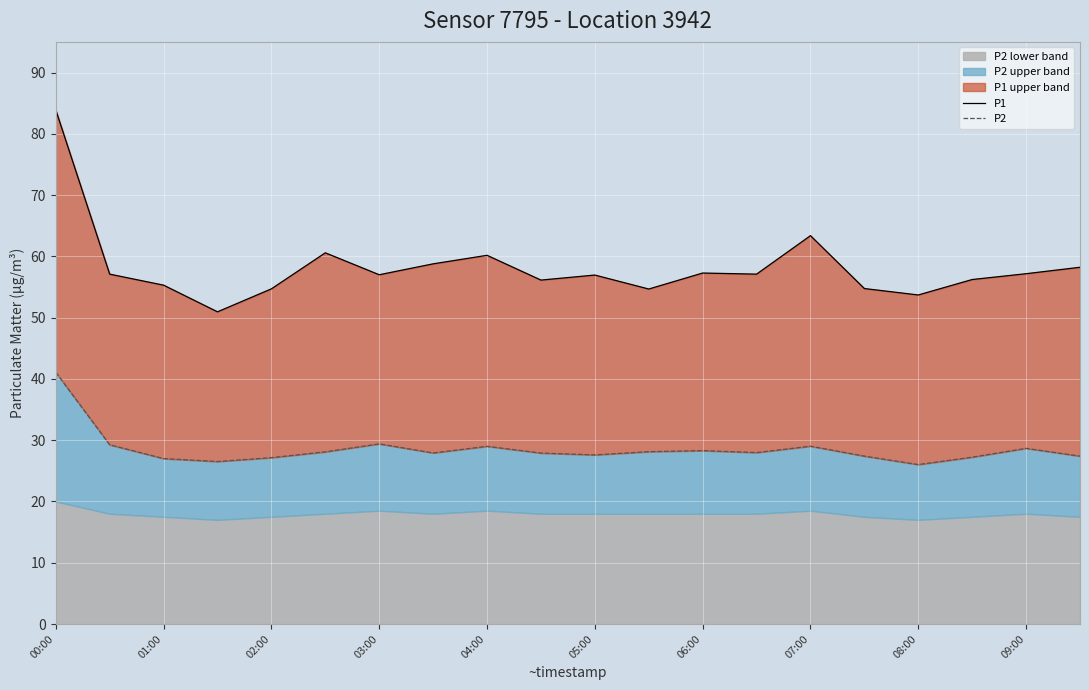

Rank the series by their maximum value, from lowest to highest.

P2, P1